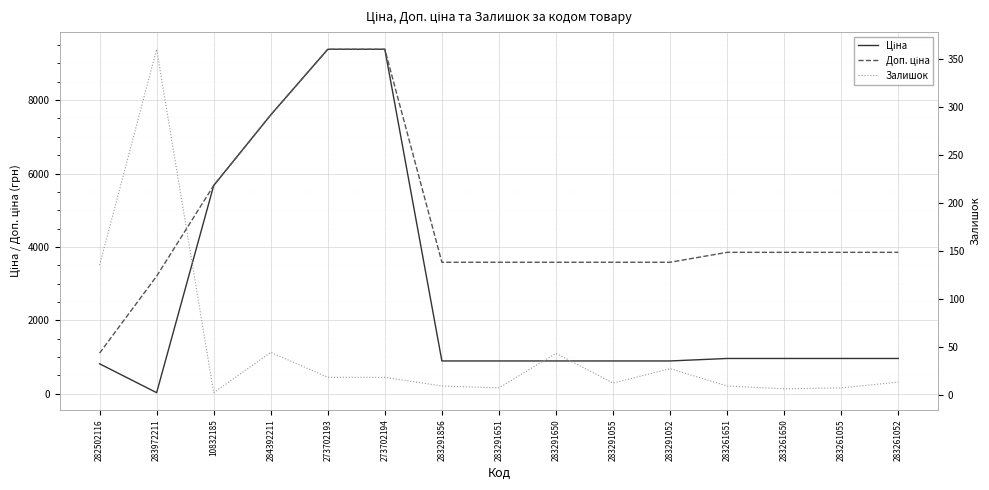

Rank the series at 283261055 from lowest to highest value.

Залишок, Ціна, Доп. ціна